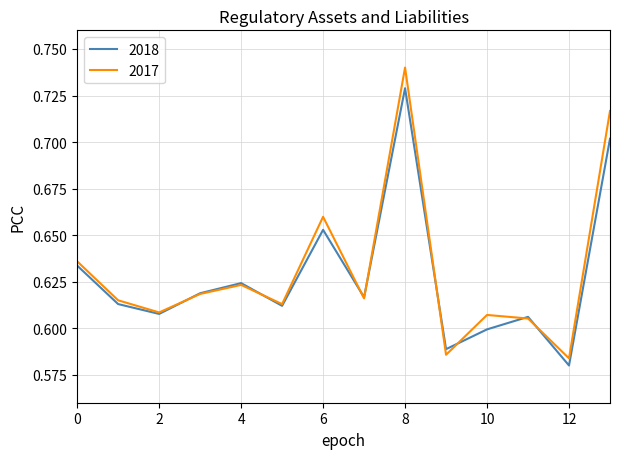

List the series in order of their peak value, highest first.

2017, 2018